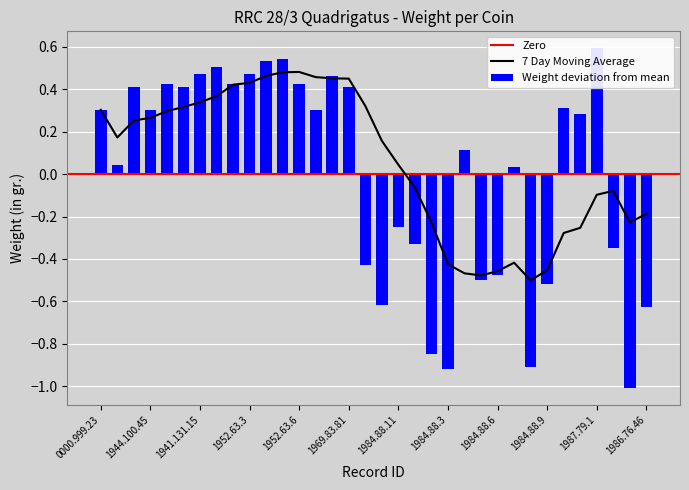

At which label is the value closest to 0?

1984.88.7